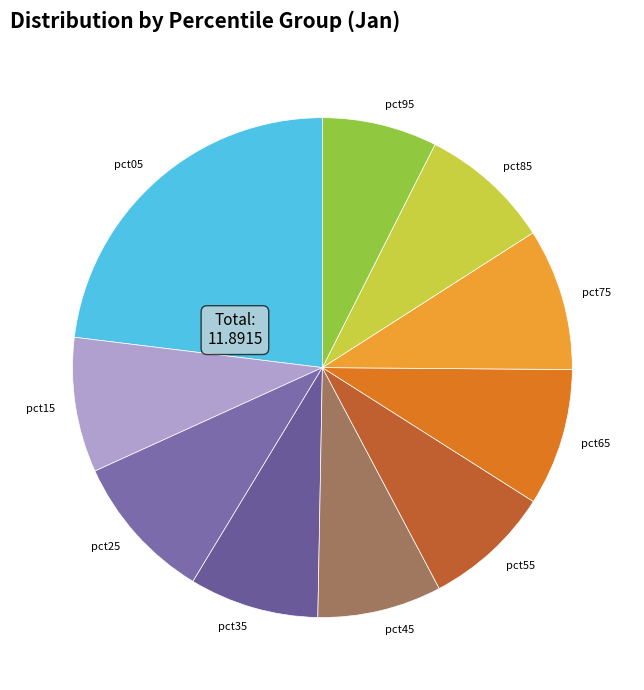

Do pct25 and pct05 together represent more than half of the pie?

No